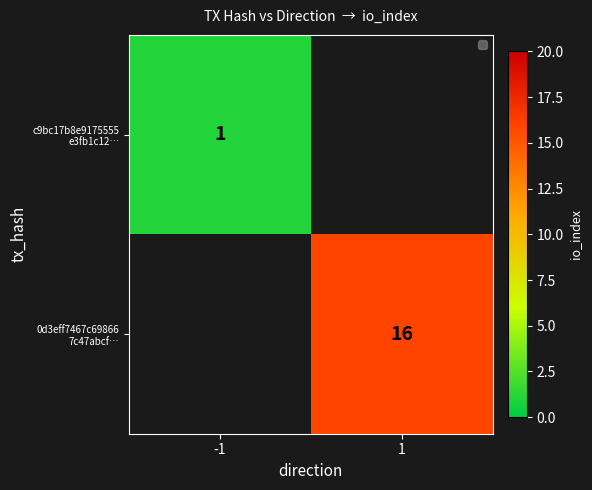

List the labels in order of 0d3eff7467c69866 7c47abcf… value, smallest first.

-1, 1